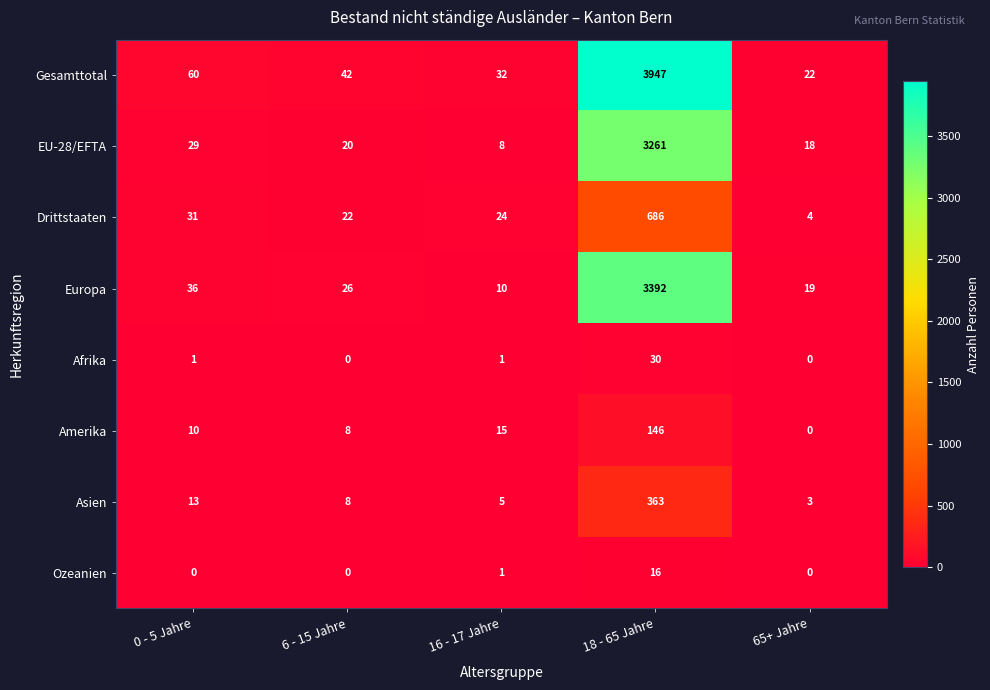

What is the sum of all Asien values?

392